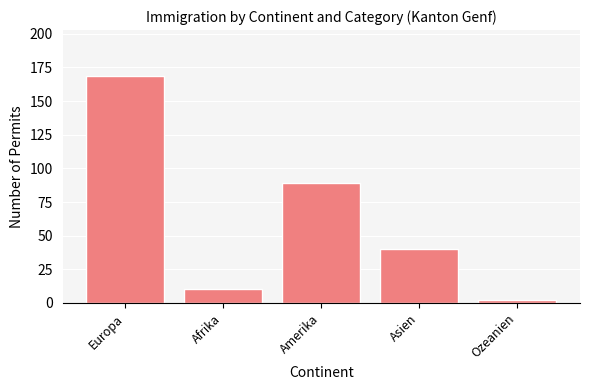

Rank the categories by value from lowest to highest.

Ozeanien, Afrika, Asien, Amerika, Europa